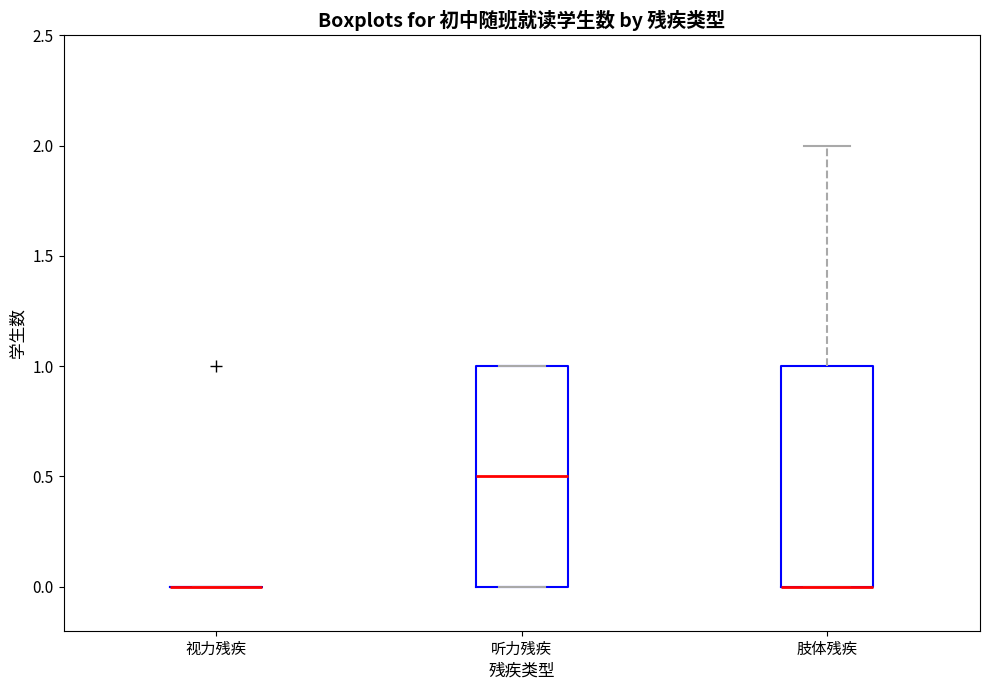

Where is the lower edge of the box for 肢体残疾 on the y-axis? The values are not printed on the chart, so give them approximately, as read against the axis.

0.0